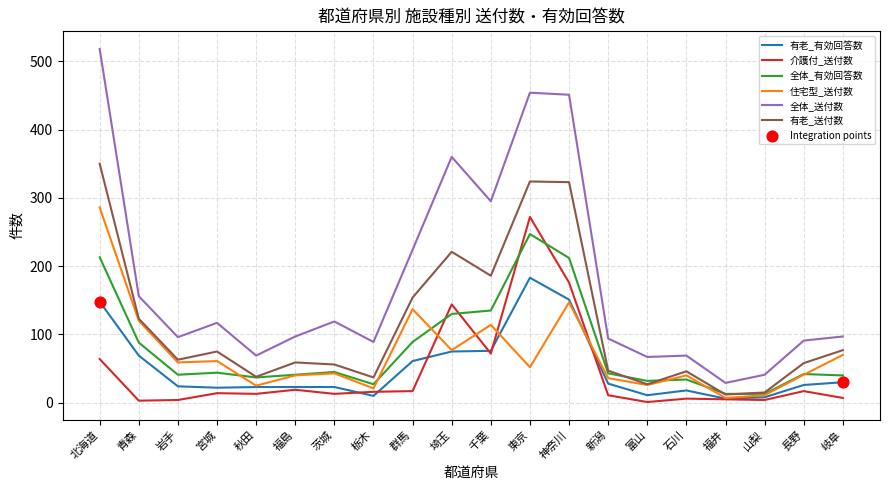

At which category is the sum across all series the highest?

北海道